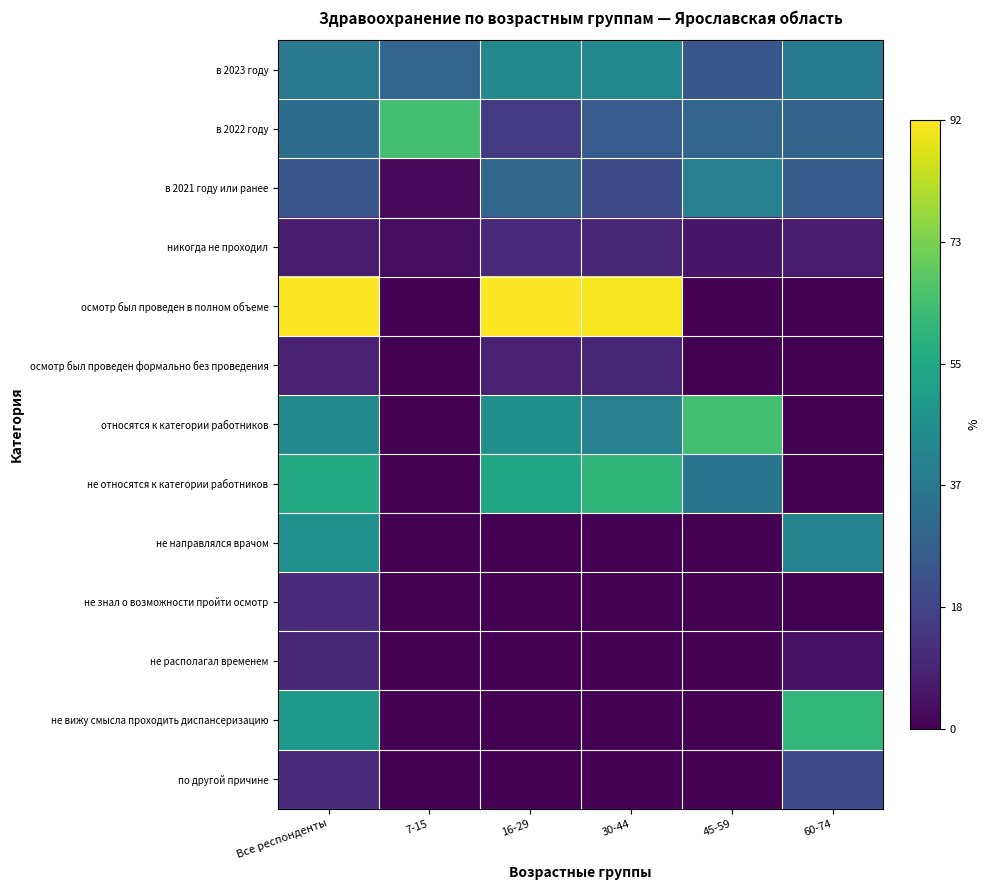

Between Все респонденты and 30-44, which series saw the biggest shift?

не вижу смысла проходить диспансеризацию